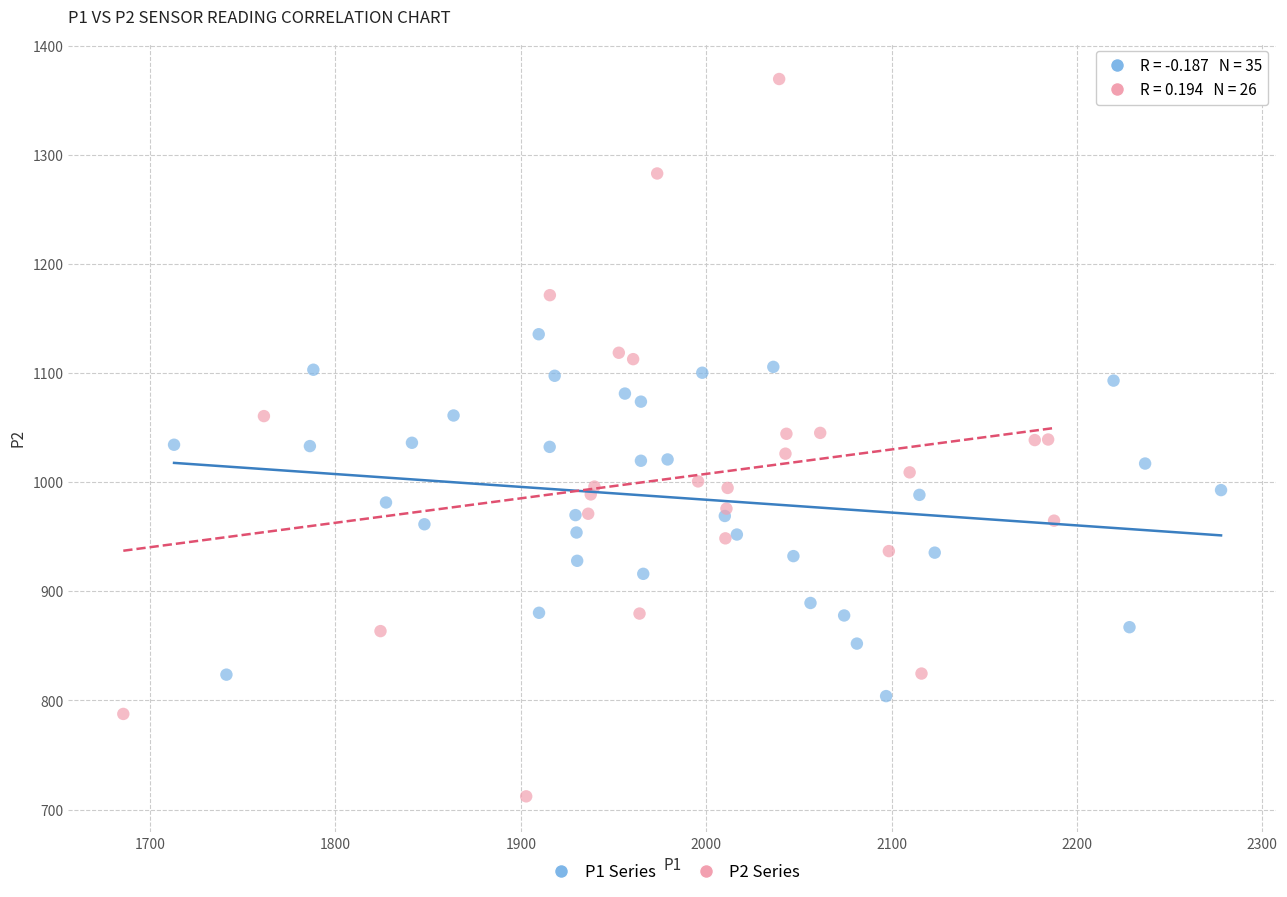

Which series reaches the maximum Y coordinate?

P2 Series